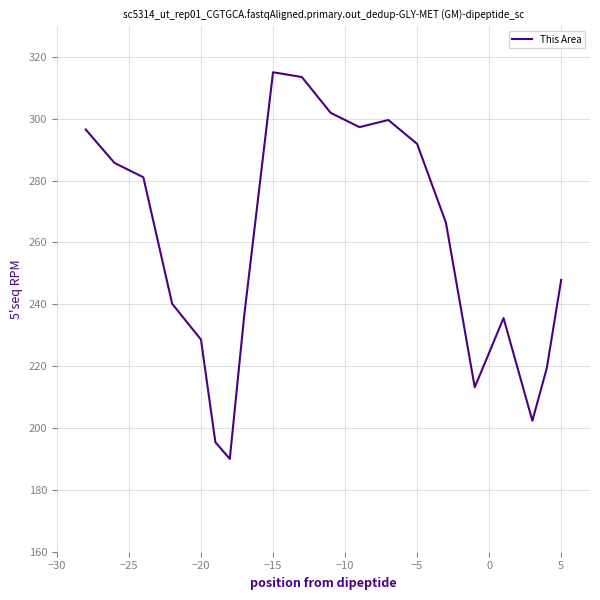

What is the minimum value shown in the chart?

190.0